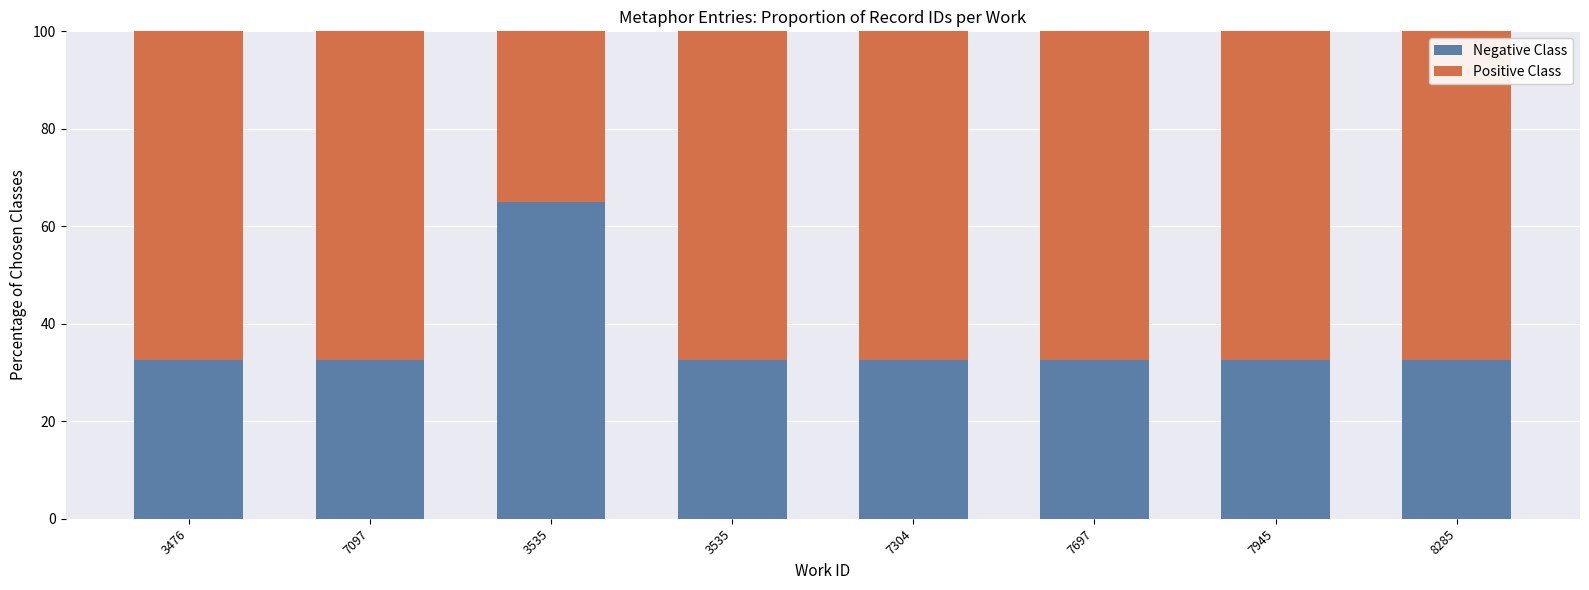

The value of Positive Class at 7097 is 67.5. True or false?

True